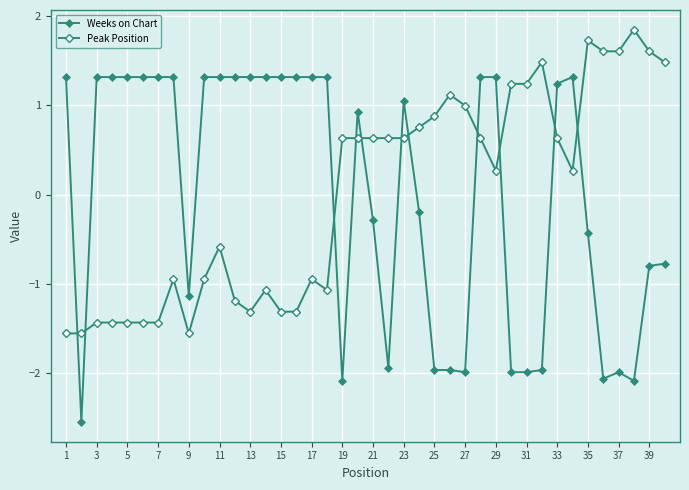

How many series are shown in this chart?

2